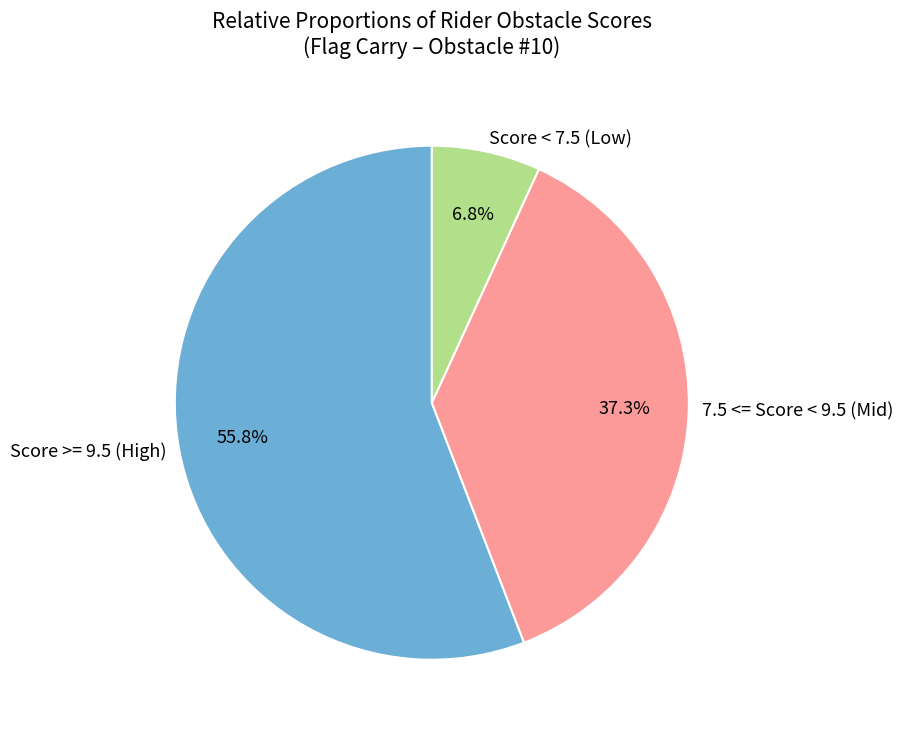

What is the total percentage of 7.5 <= Score < 9.5 (Mid) and Score >= 9.5 (High)?

93.2%